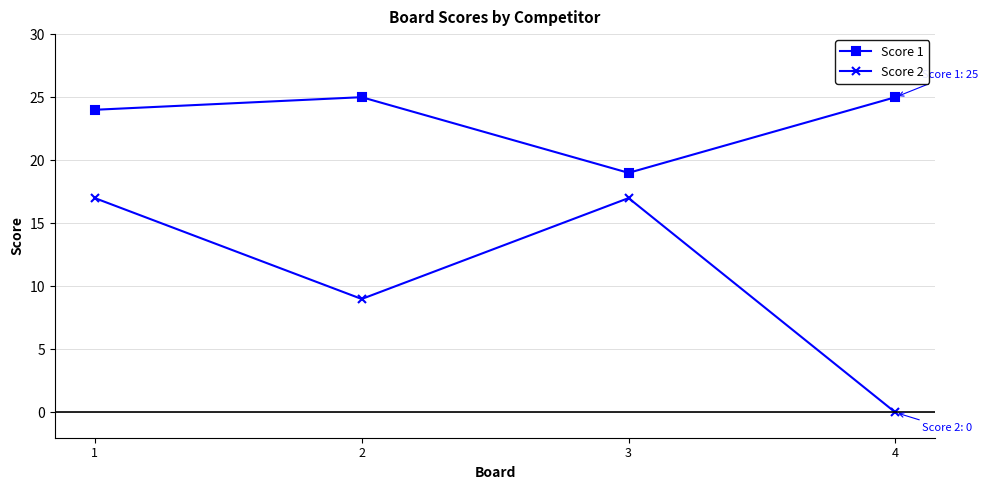

Reading left to right, what are all the values shown in this chart?

Score 1: 1=24	2=25	3=19	4=25
Score 2: 1=17	2=9	3=17	4=0